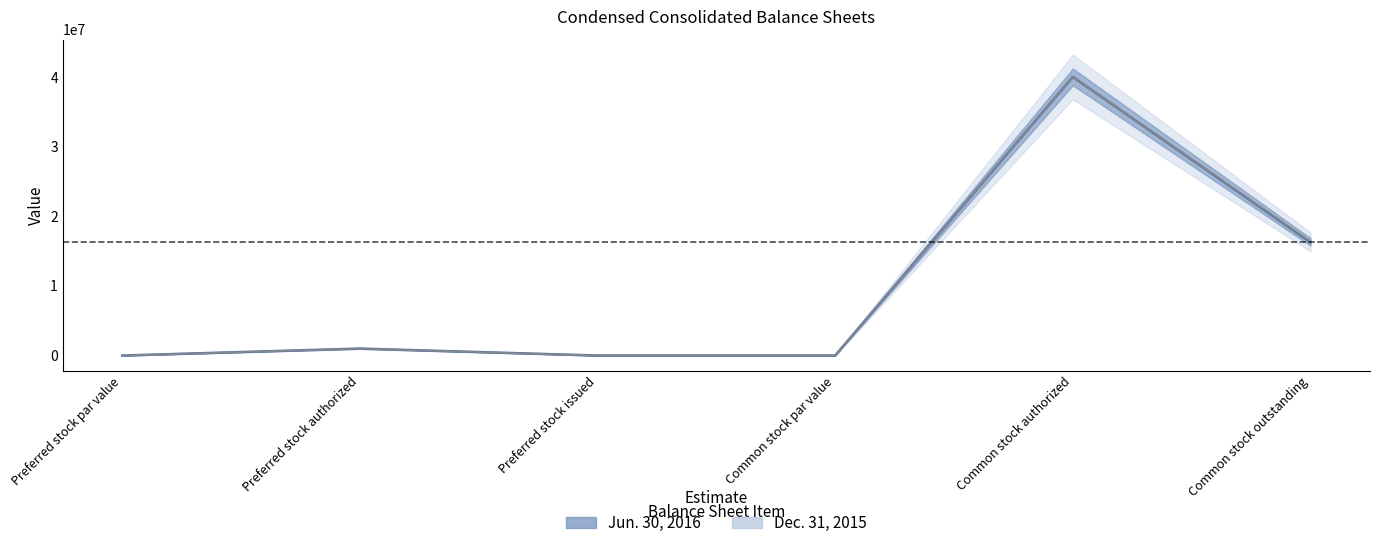

Reading left to right, what are all the values shown in this chart?

Jun. 30, 2016: 0	1000000	0	0	40000000	16271061
Dec. 31, 2015: 0	1000000	0	0	40000000	16358711